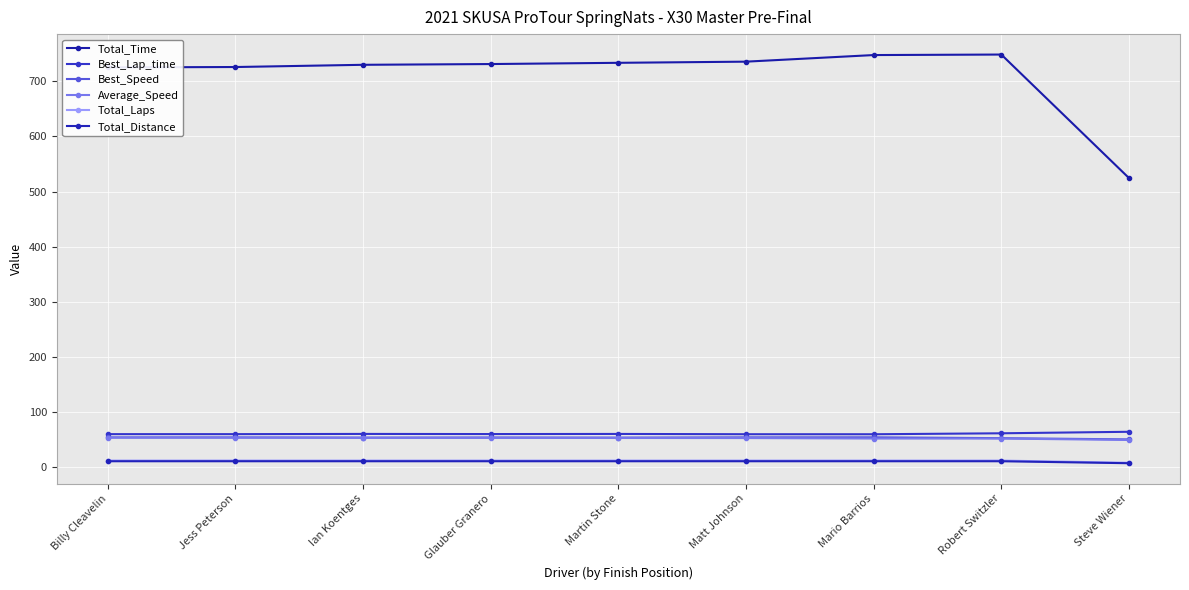

Which category has the highest value in the Total_Time series?

Robert Switzler